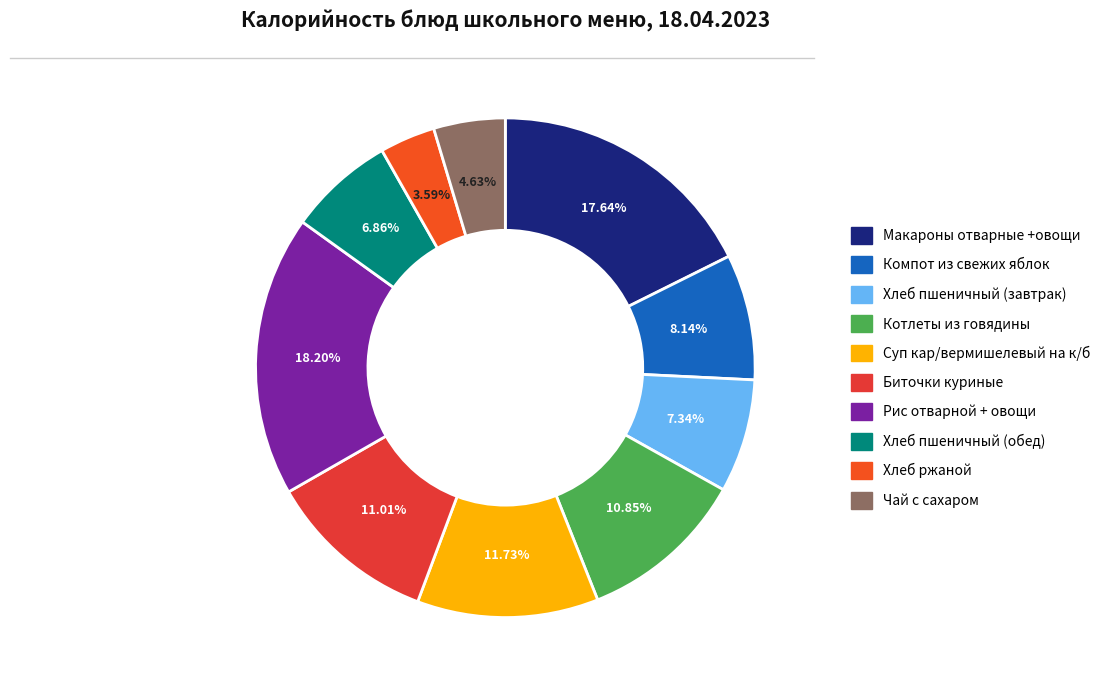

Does Рис отварной + овощи represent more than half of the total?

No